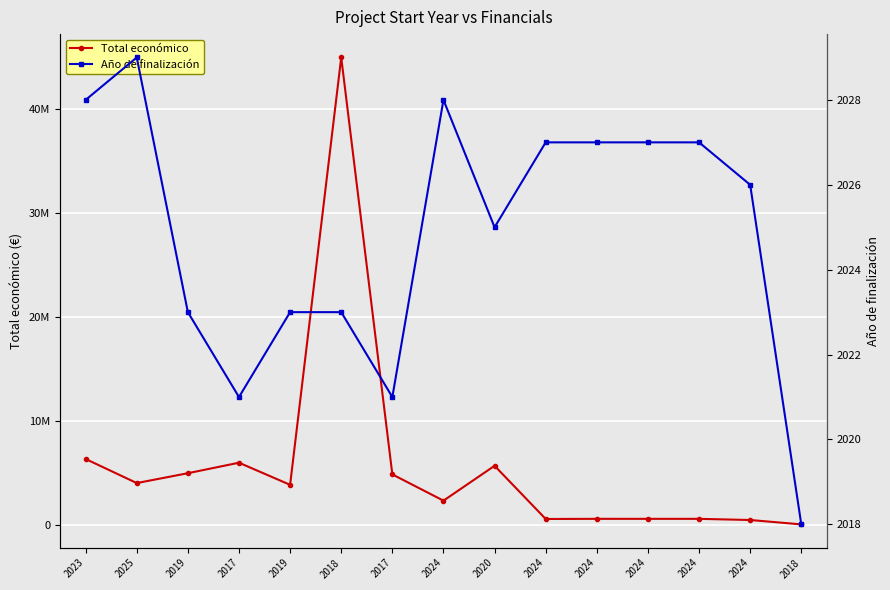

What are all the series names shown in the legend?

Total económico, Año de finalización